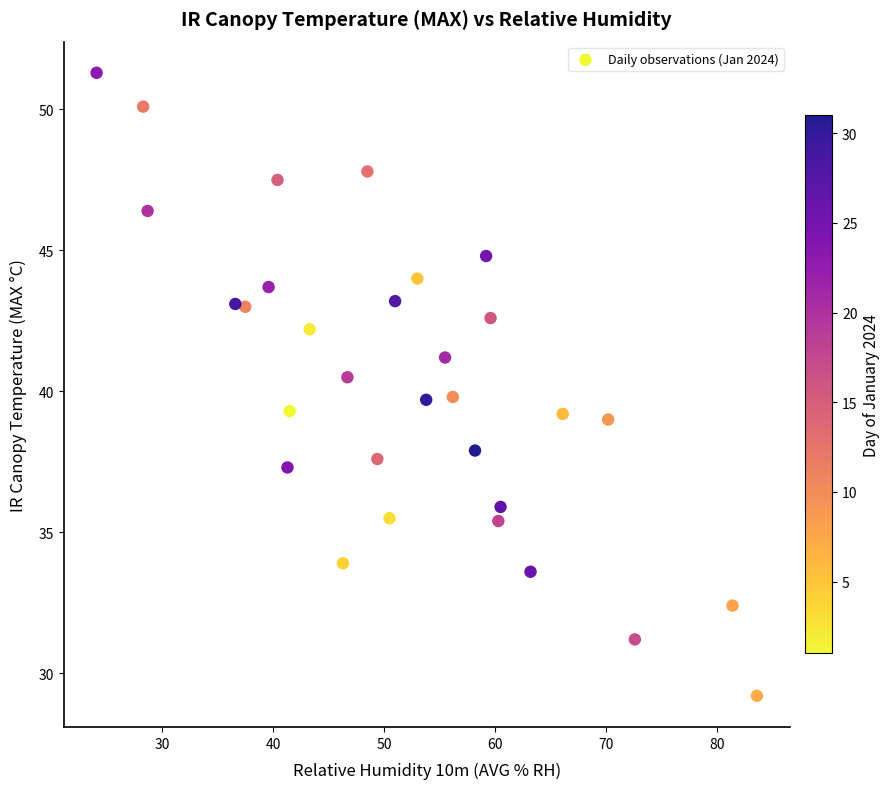

What is the range of X values (max minus min)?

59.5